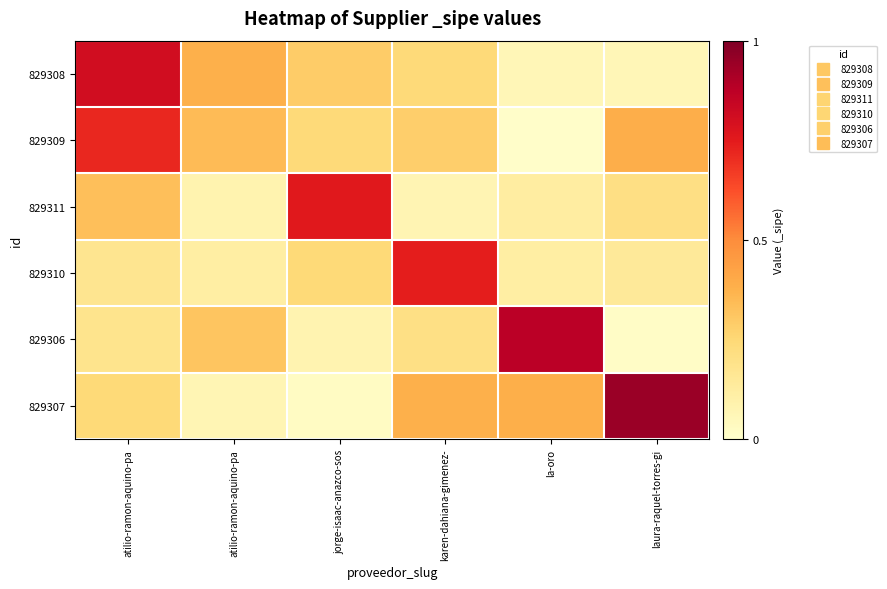

At which category is the sum across all series the highest?

atilio-ramon-aquino-pa